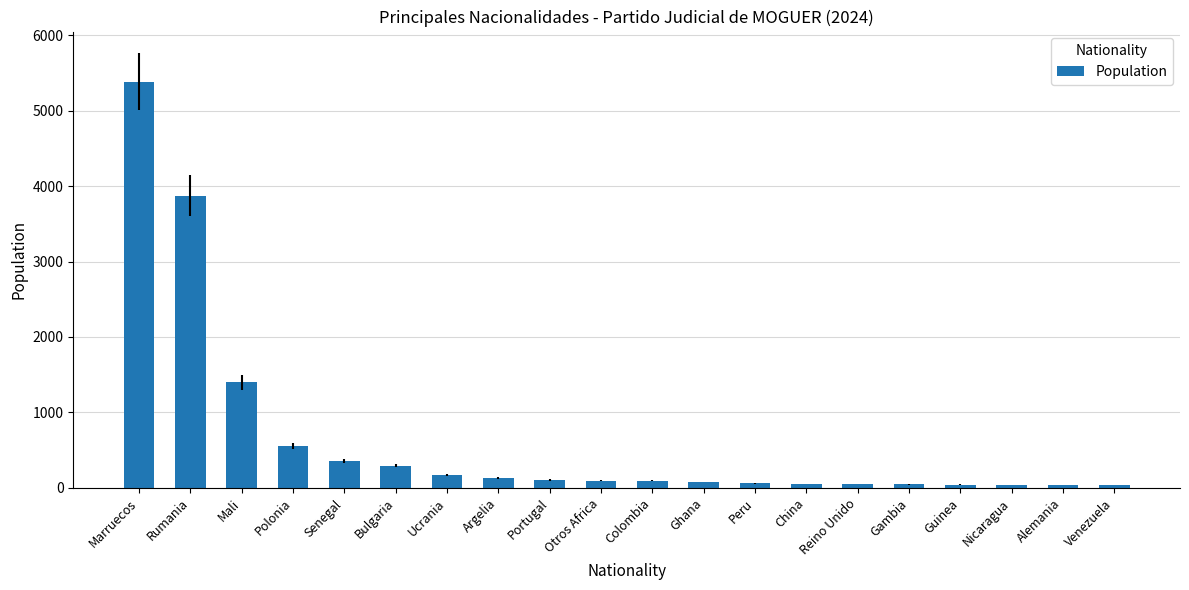

The chart shows a value of 851 at Polonia. True or false?

False